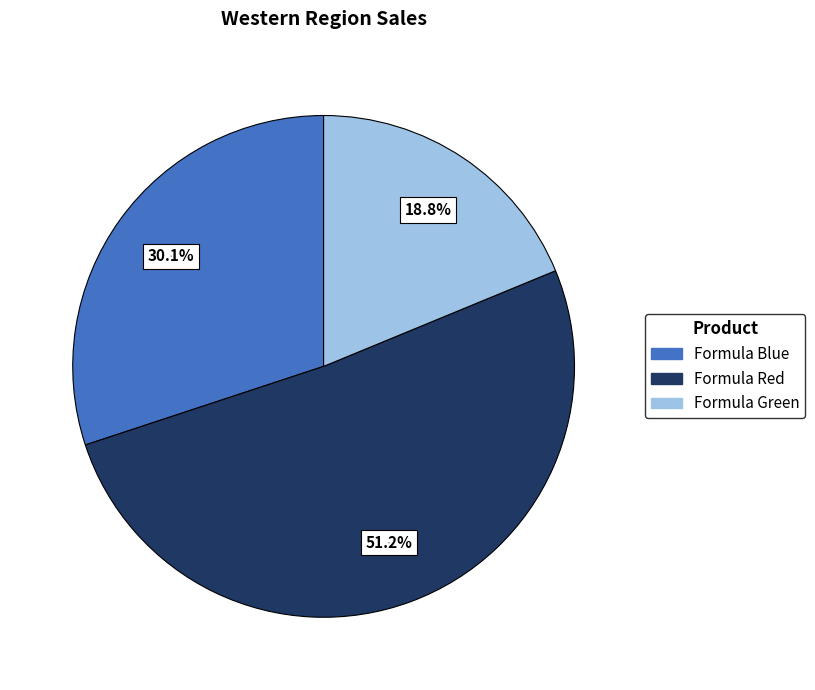

What is the ratio of the value at Formula Green to the value at Formula Red?

0.4